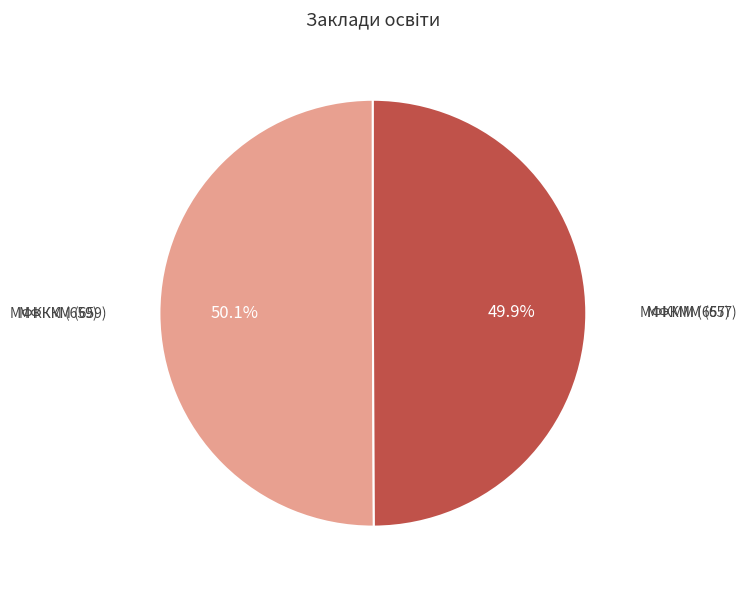

How many slices are in this pie chart?

2